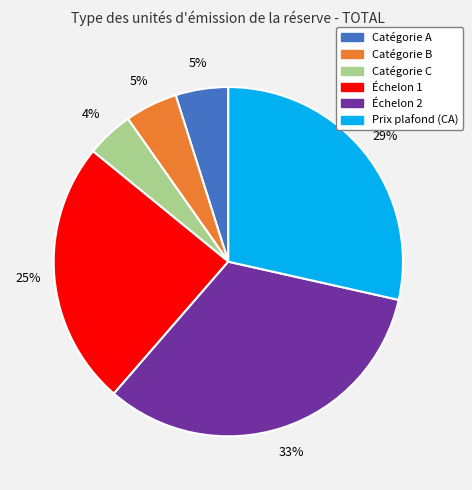

Is Échelon 2 the majority of the pie?

No